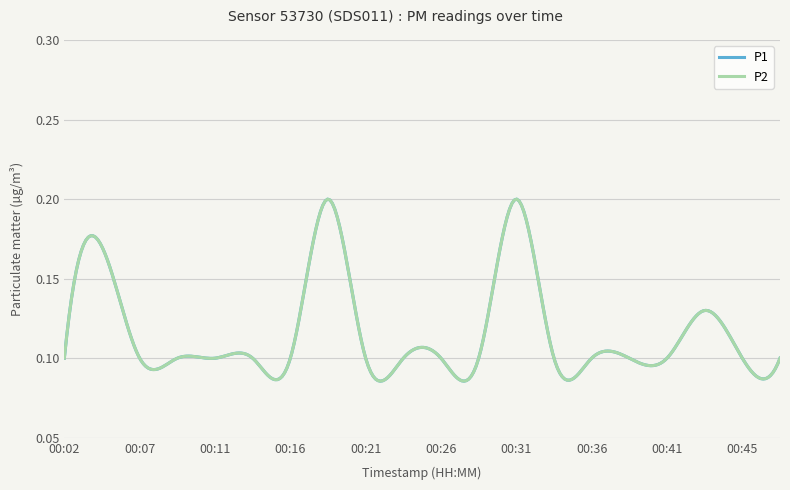

Does the chart have visible grid lines?

Yes